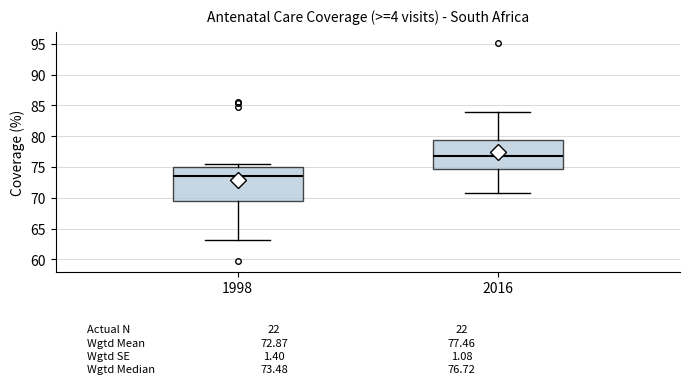

Which box is the tallest, from its lower edge to its upper edge?

1998